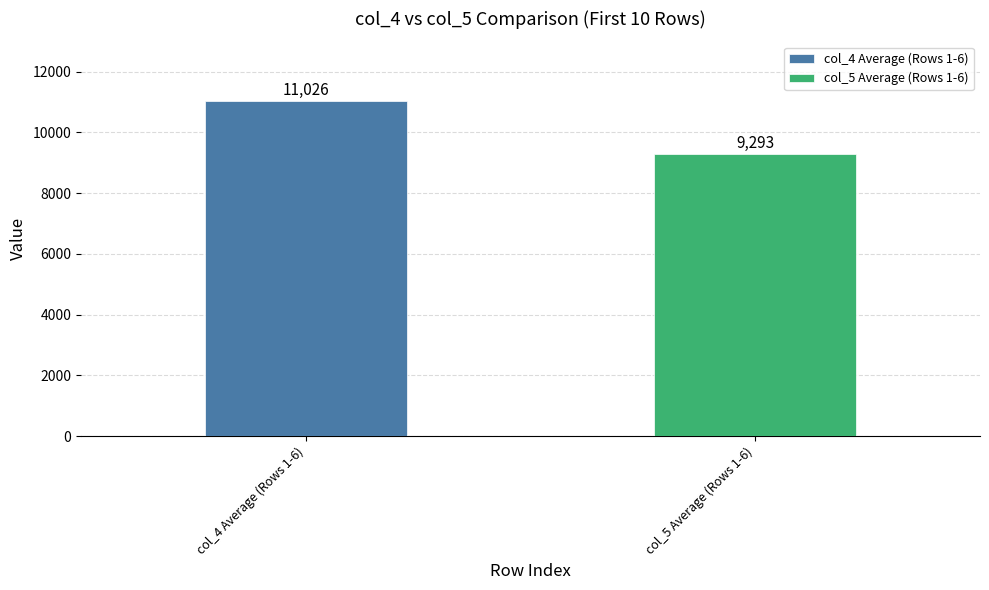

What are all the series names shown in the legend?

col_4 Average (Rows 1-6), col_5 Average (Rows 1-6)